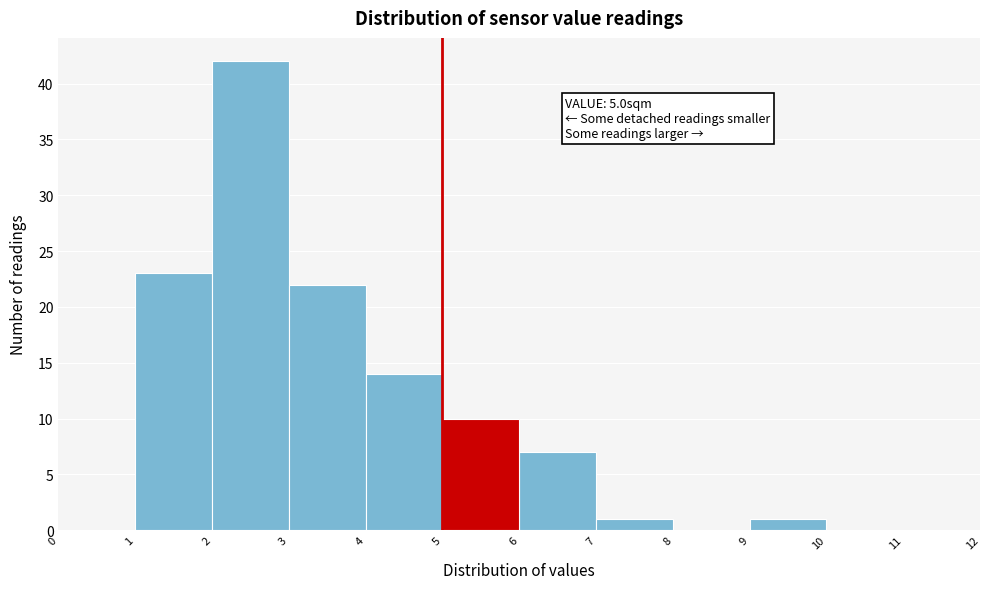

Which range on the x-axis has the tallest bar?

2 to 3